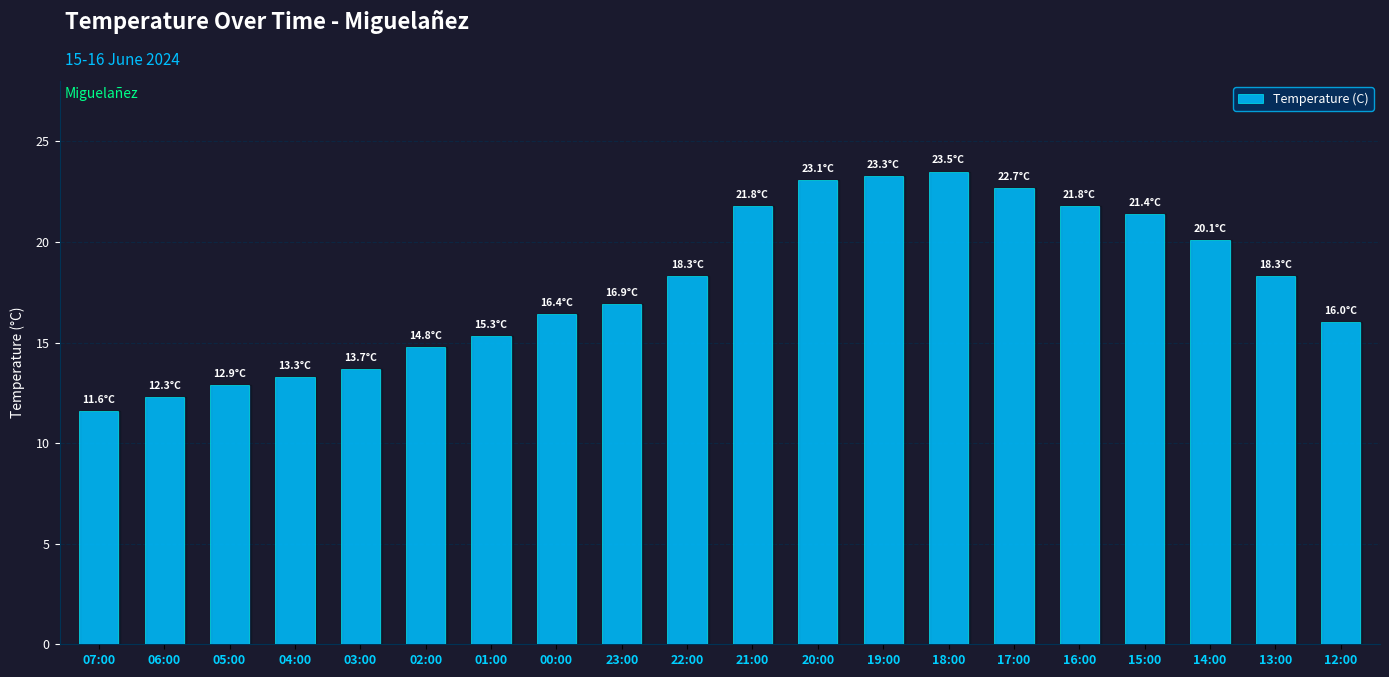

What is the difference between the maximum and minimum values?

11.9